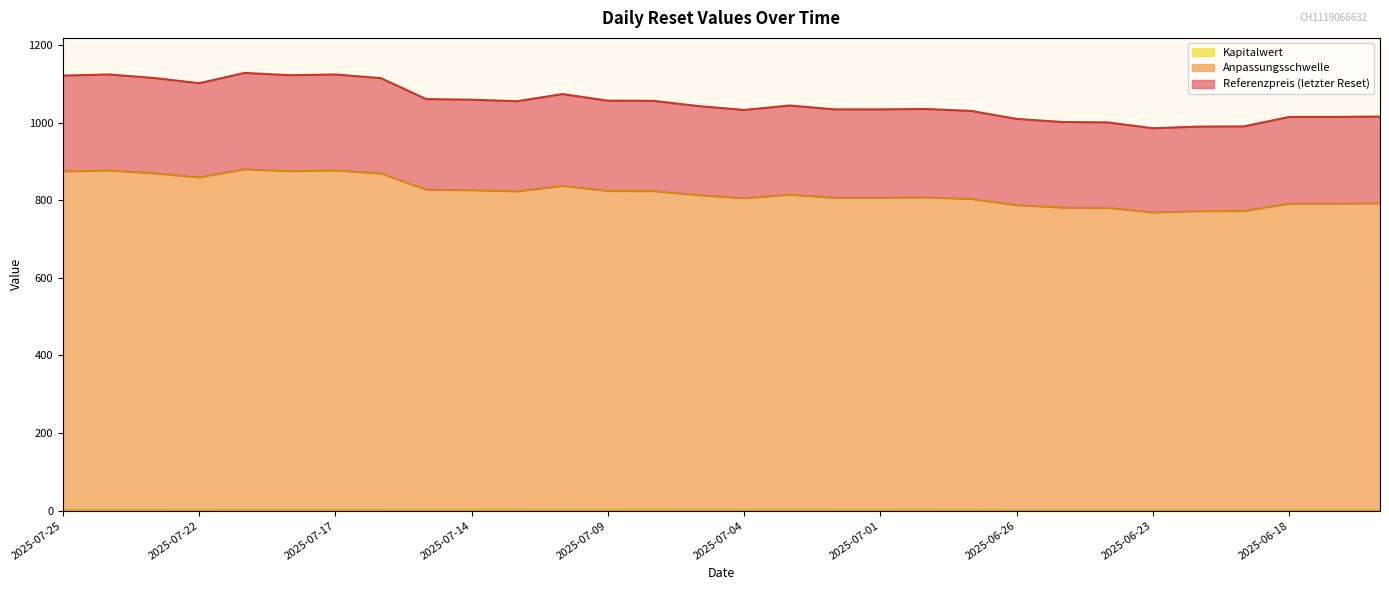

At 2025-07-23, list the series in order from smallest to largest.

Kapitalwert, Referenzpreis (letzter Reset), Anpassungsschwelle